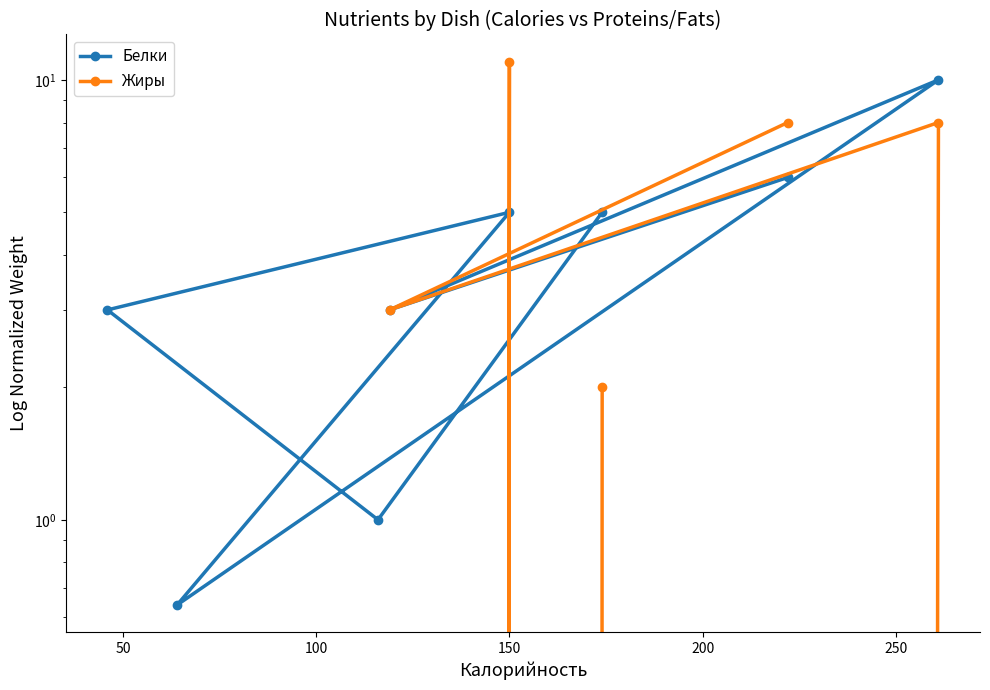

What is the difference between the highest and lowest values at 250?

3.0